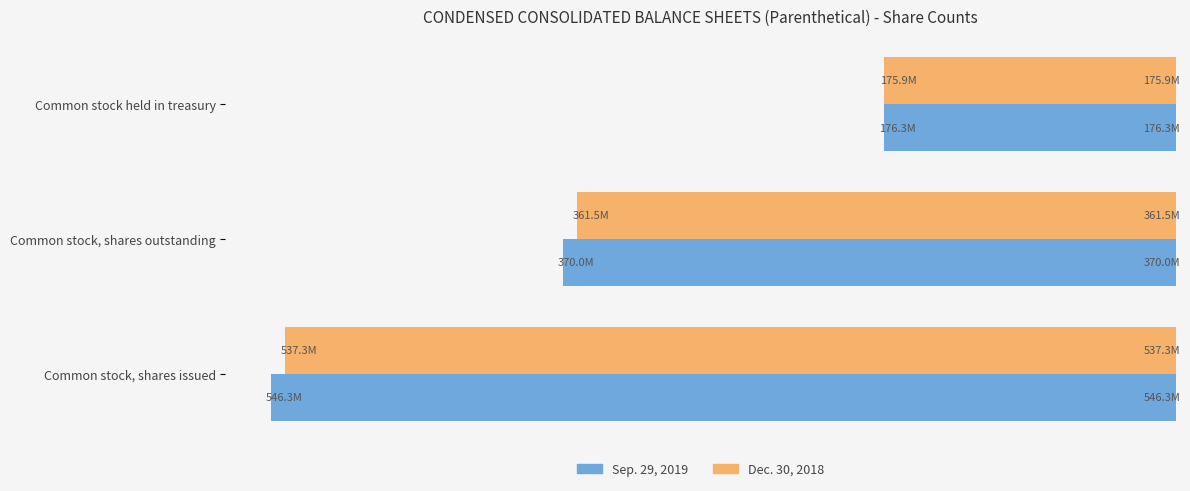

What are all the series names shown in the legend?

Sep. 29, 2019, Dec. 30, 2018